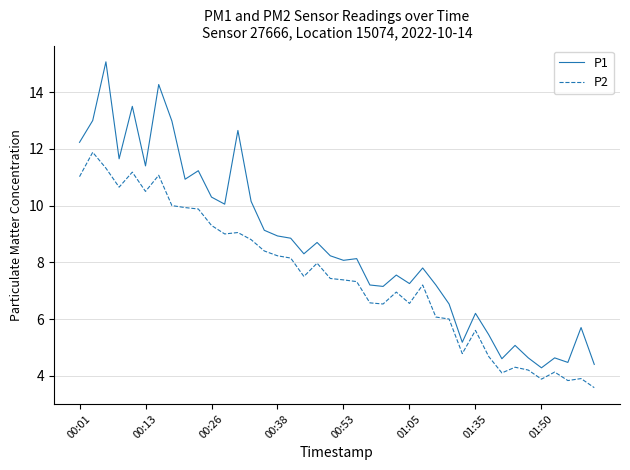

What is the lowest value of the P1 series?

4.3